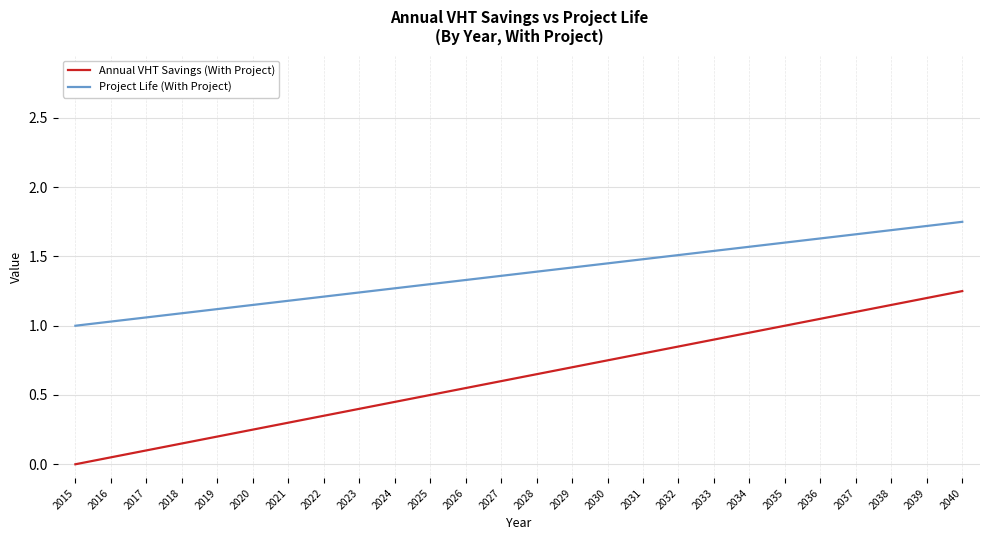

Which series has the largest total across all categories?

Project Life (With Project)